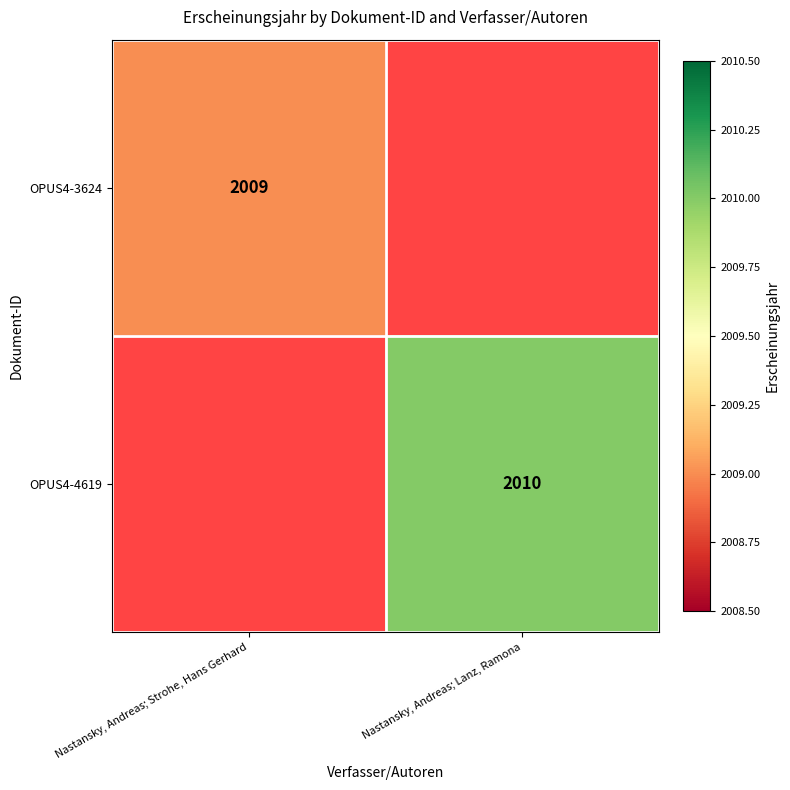

The value of OPUS4-3624 at Nastansky, Andreas; Strohe, Hans Gerhard is 1281.1. True or false?

False